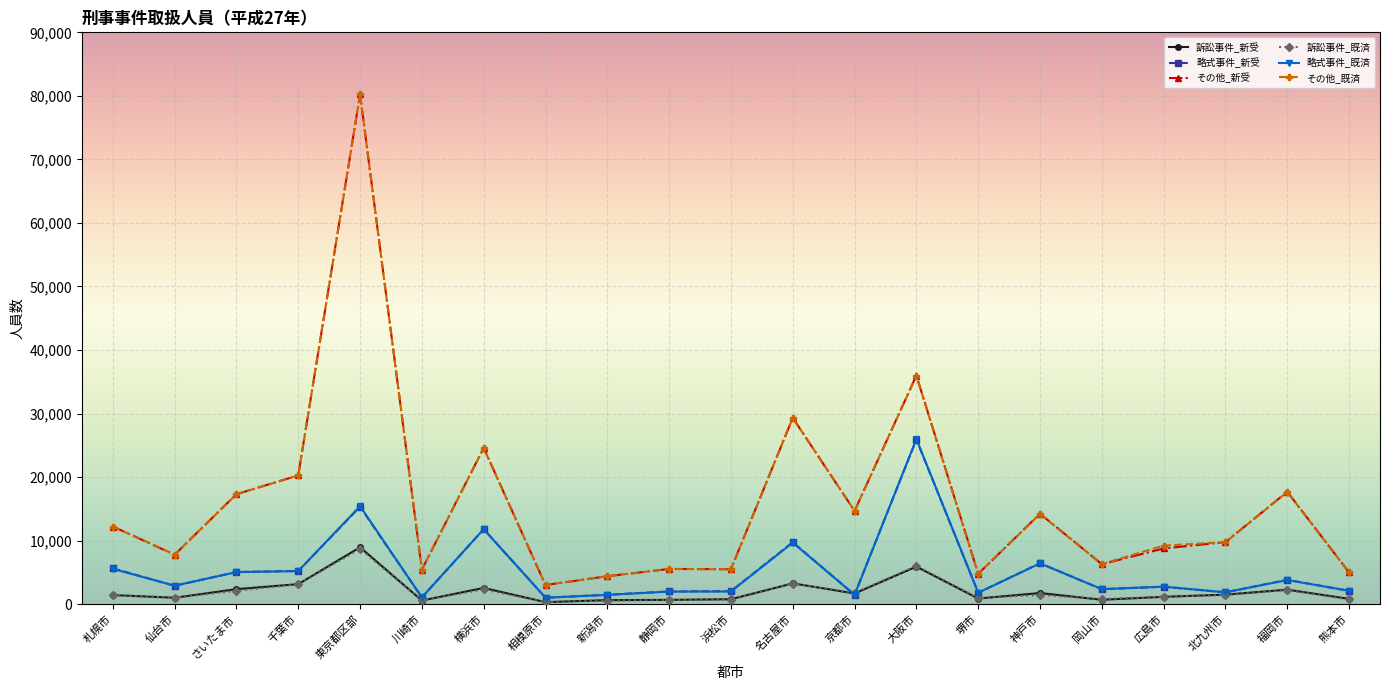

What is the total value across all series at 堺市?

14975